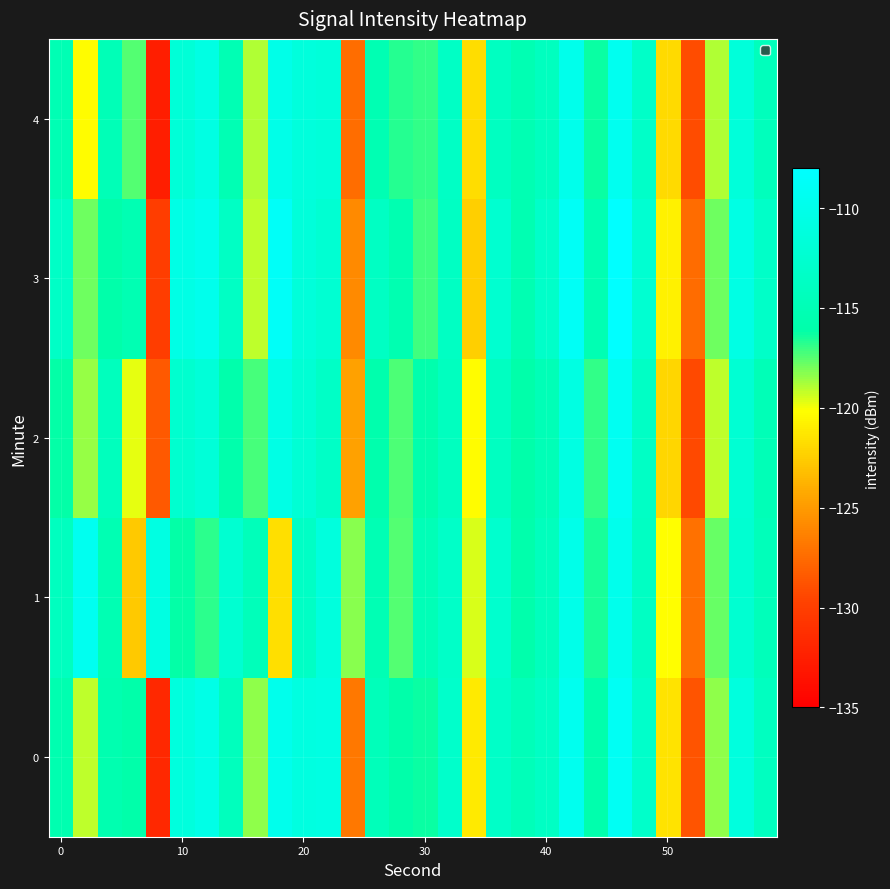

What is the smallest value displayed?

-132.5